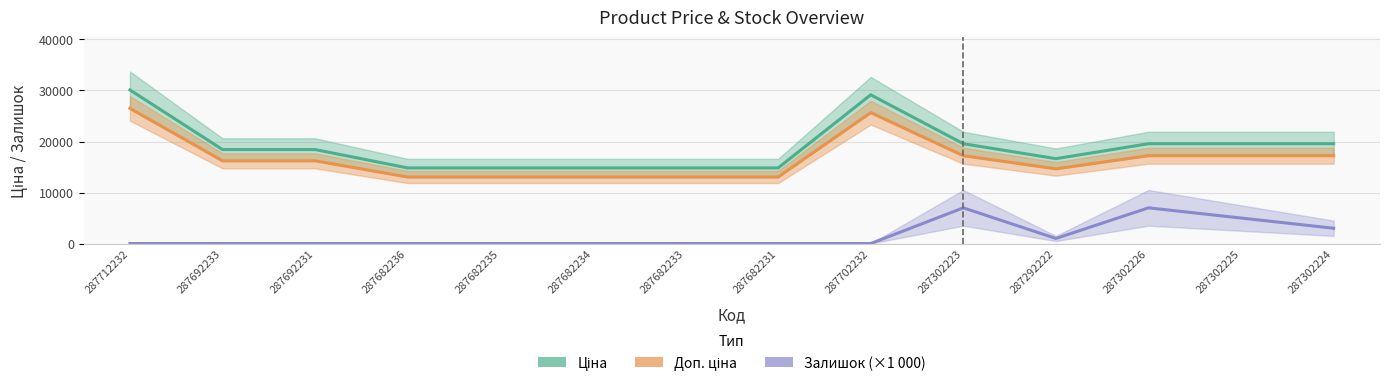

What is the label of the 13th point from the right?

287692233